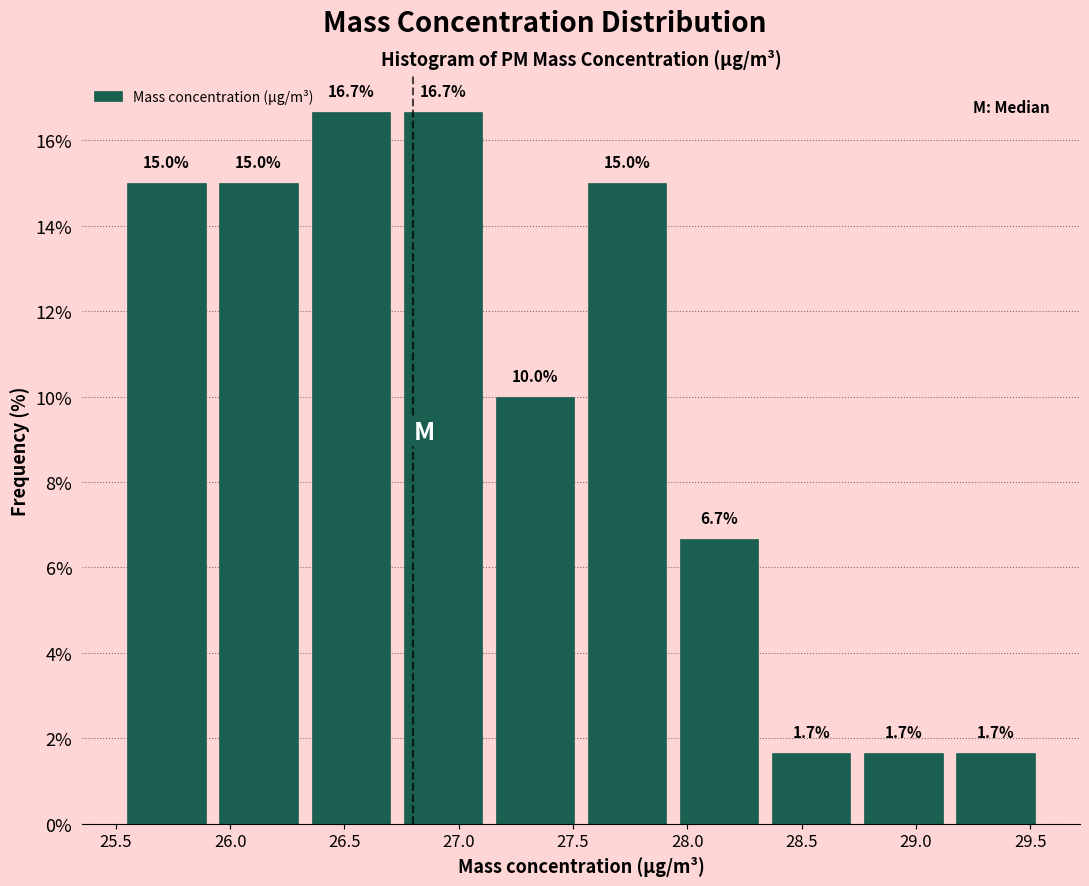

Reading left to right, transcribe this chart: for each bar, give the range it covers on the x-axis and its height. The bar edges are not printed on the chart, so give them approximately, as read against the axis.

25.50 to 25.90: 15.0
25.90 to 26.35: 15.0
26.35 to 26.75: 16.7
26.75 to 27.15: 16.7
27.15 to 27.55: 10.0
27.55 to 27.95: 15.0
27.95 to 28.35: 6.7
28.35 to 28.75: 1.7
28.75 to 29.15: 1.7
29.15 to 29.55: 1.7